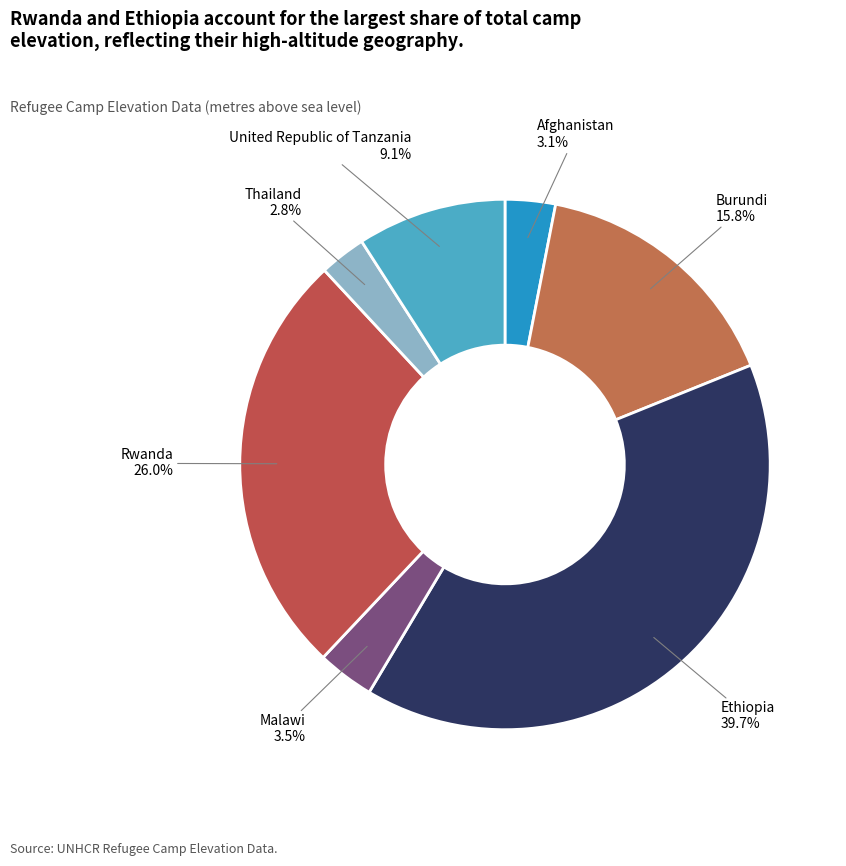

Between Malawi and United Republic of Tanzania, which is larger?

United Republic of Tanzania